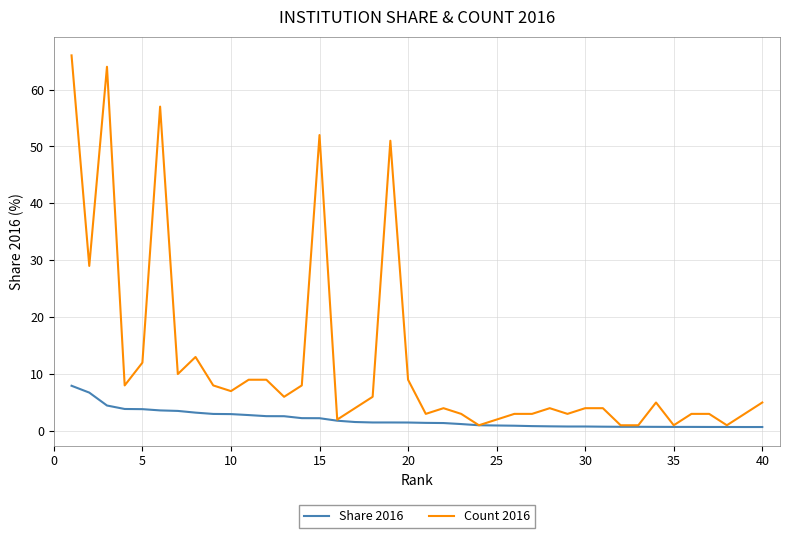

List the series in order of their peak value, highest first.

Count 2016, Share 2016